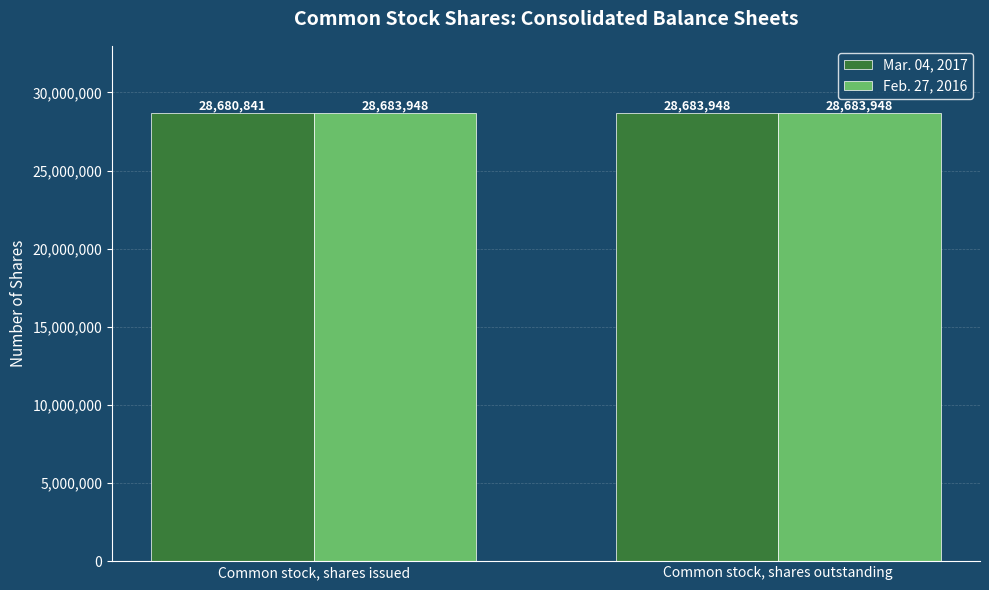

What is the sum of the Mar. 04, 2017 values at Common stock, shares issued and Common stock, shares outstanding?

57364789